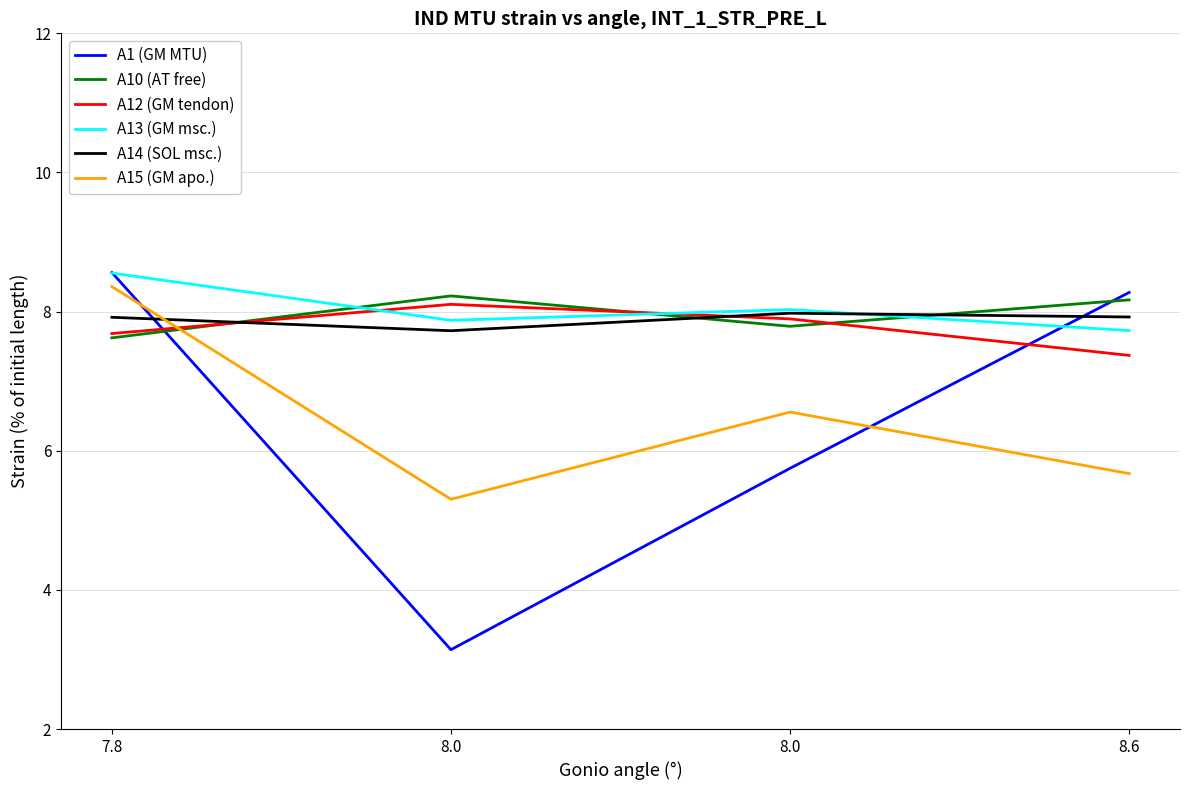

Is it true that A1 (GM MTU) equals 2.2 at 8.0?

False